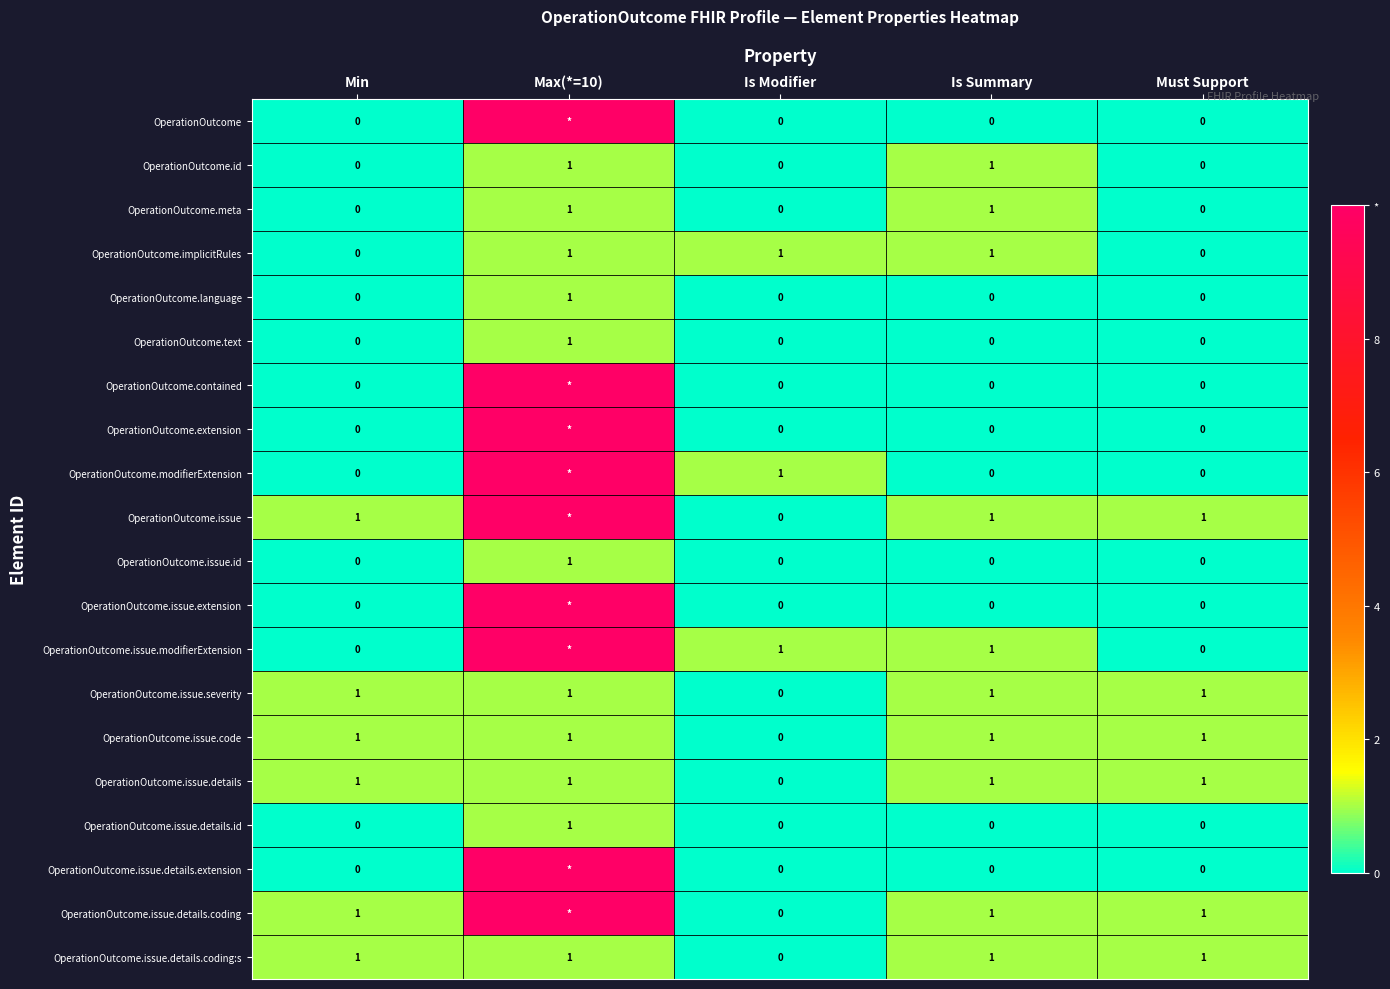

What is the total value across all series at Min?

6